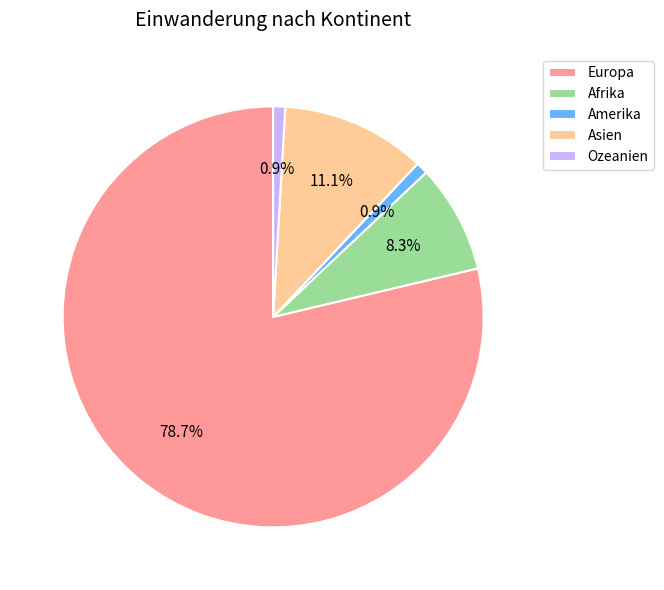

To the nearest percent, what percentage of the pie is Afrika?

8%